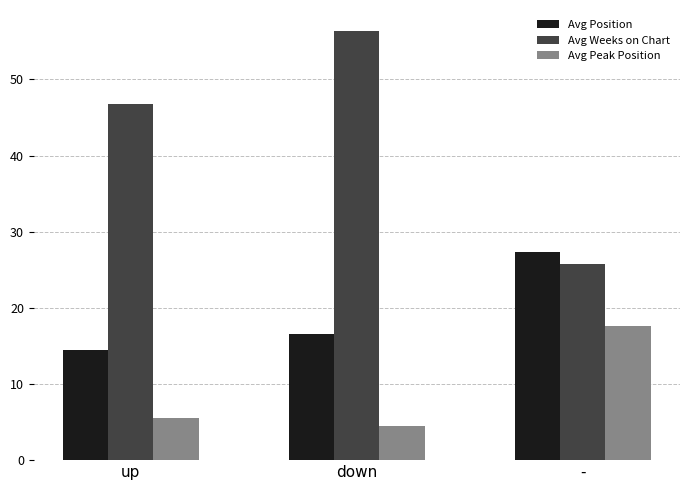

How many bars are there in total?

9